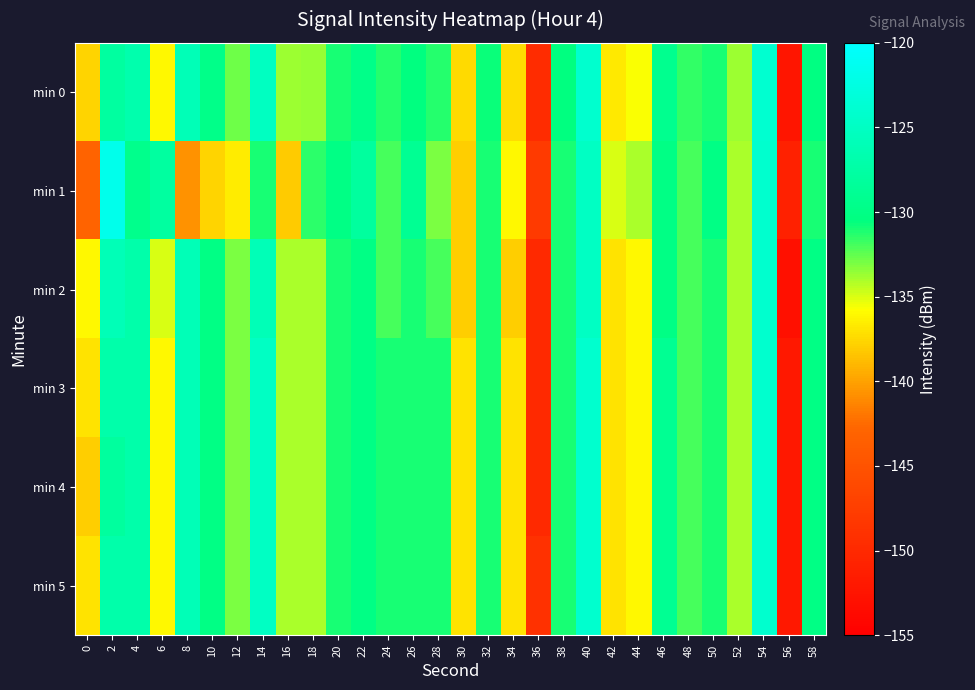

What is the total value across all series at 2?

-757.6